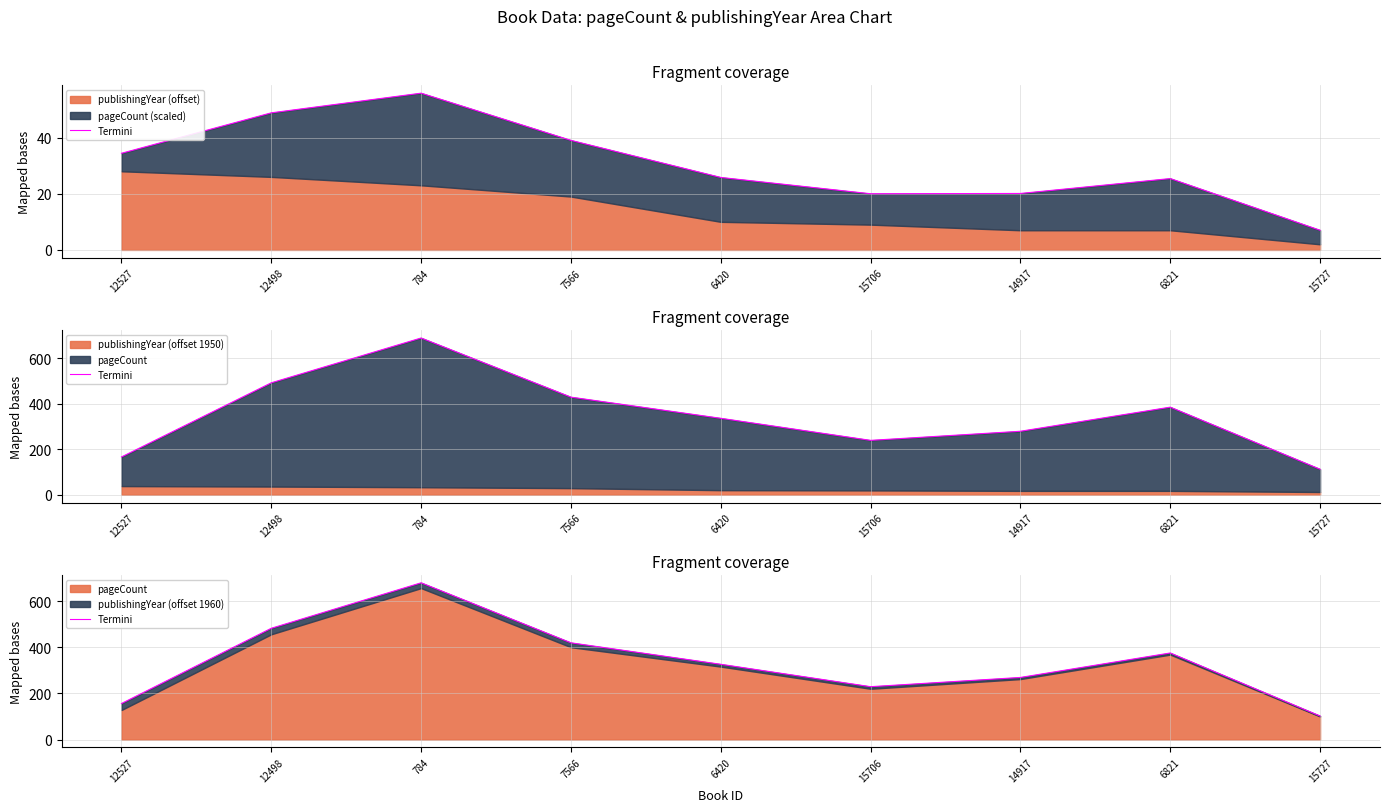

Between 6821 and 12527, which is larger?

6821